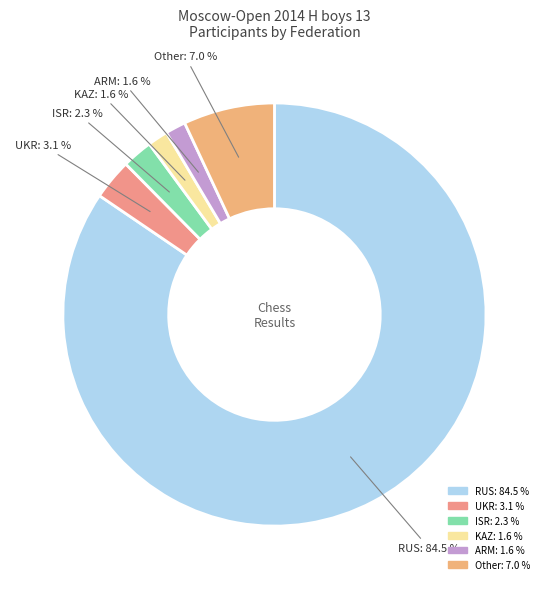

Is it true that ARM is 2% of the pie?

True